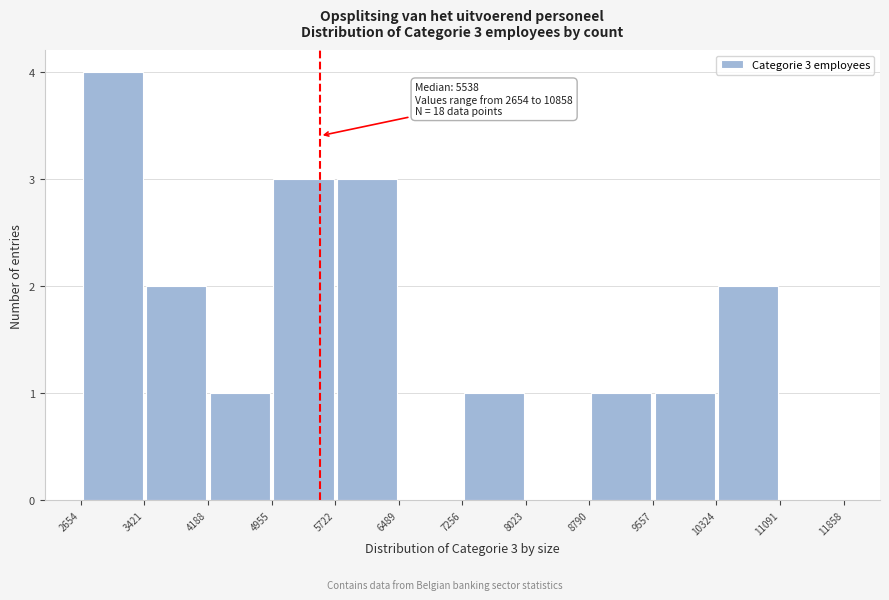

Which range on the x-axis has the tallest bar?

2654 to 3421